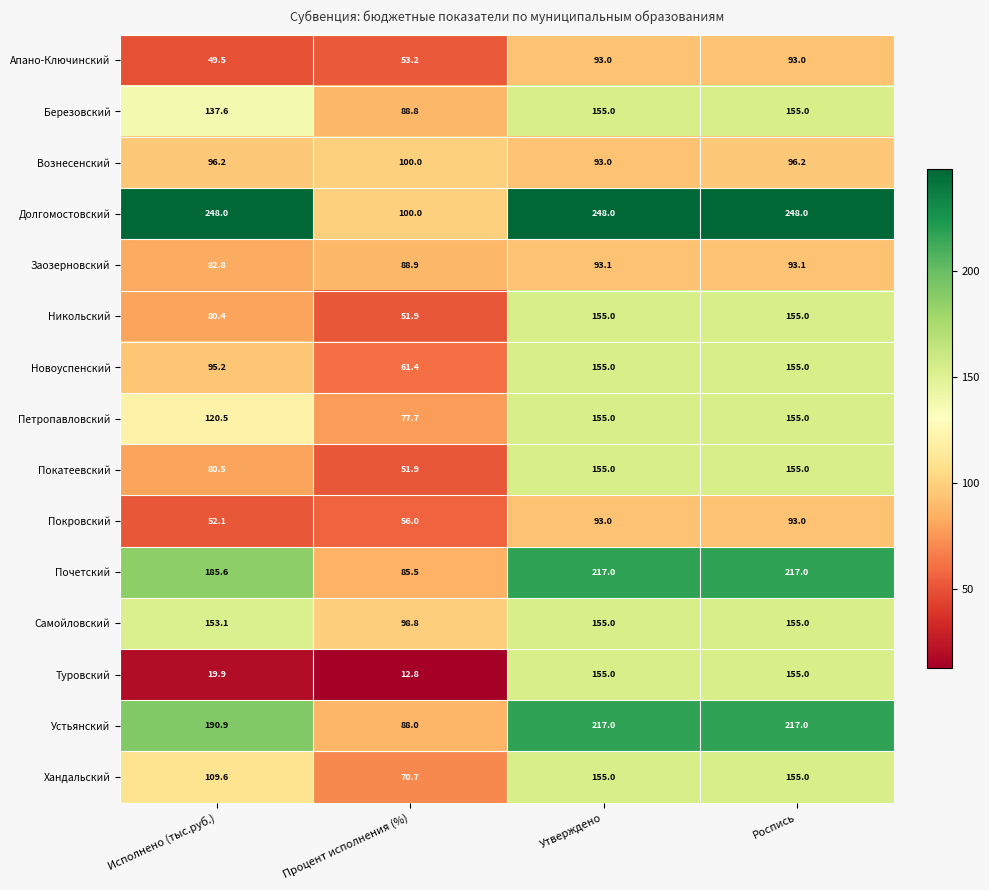

What is the smallest value displayed?

12.8